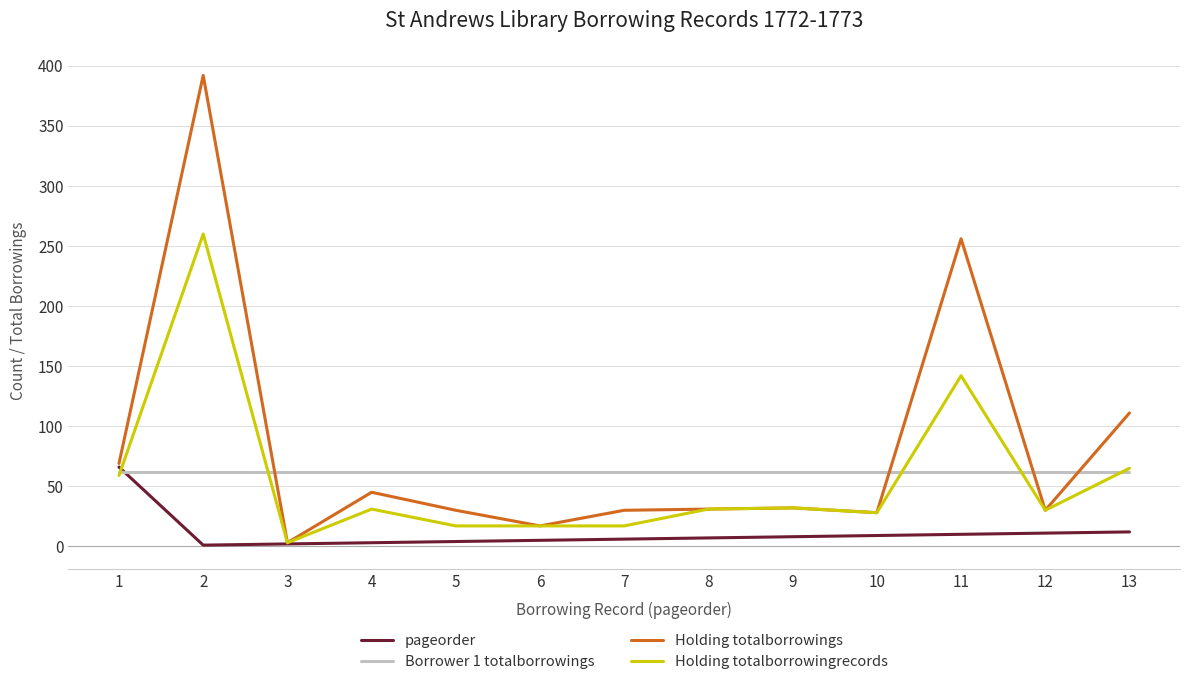

What is the sum of the Borrower 1 totalborrowings values at 1 and 13?

124